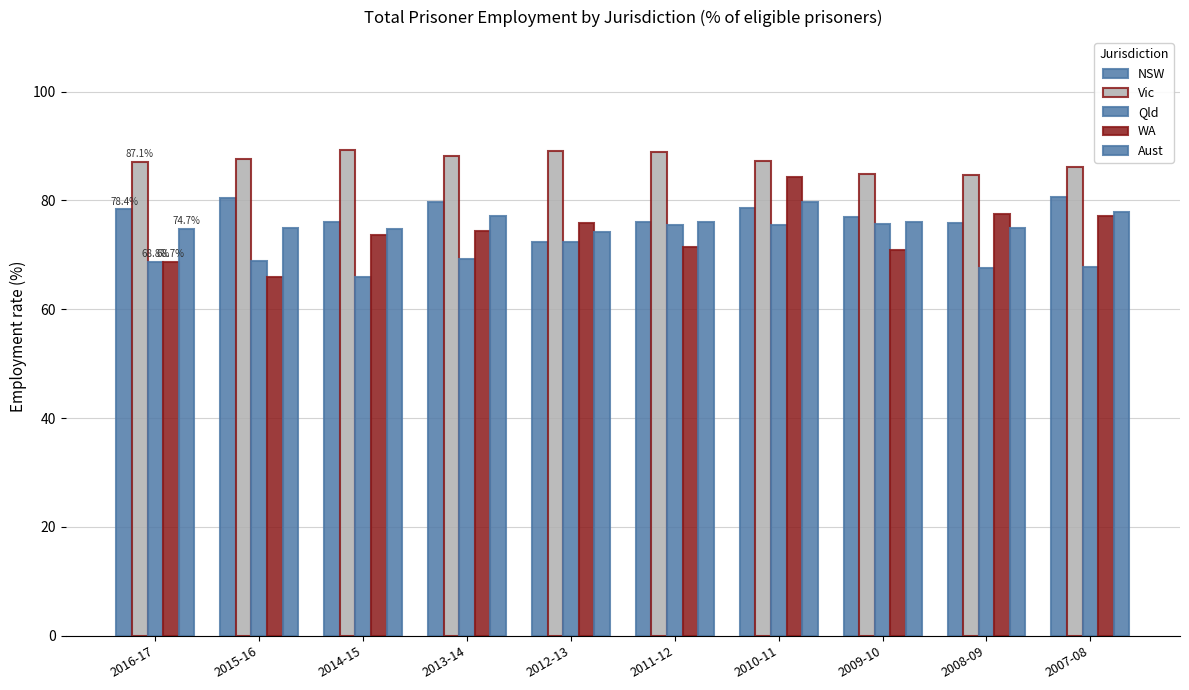

How many bars are there in total?

50